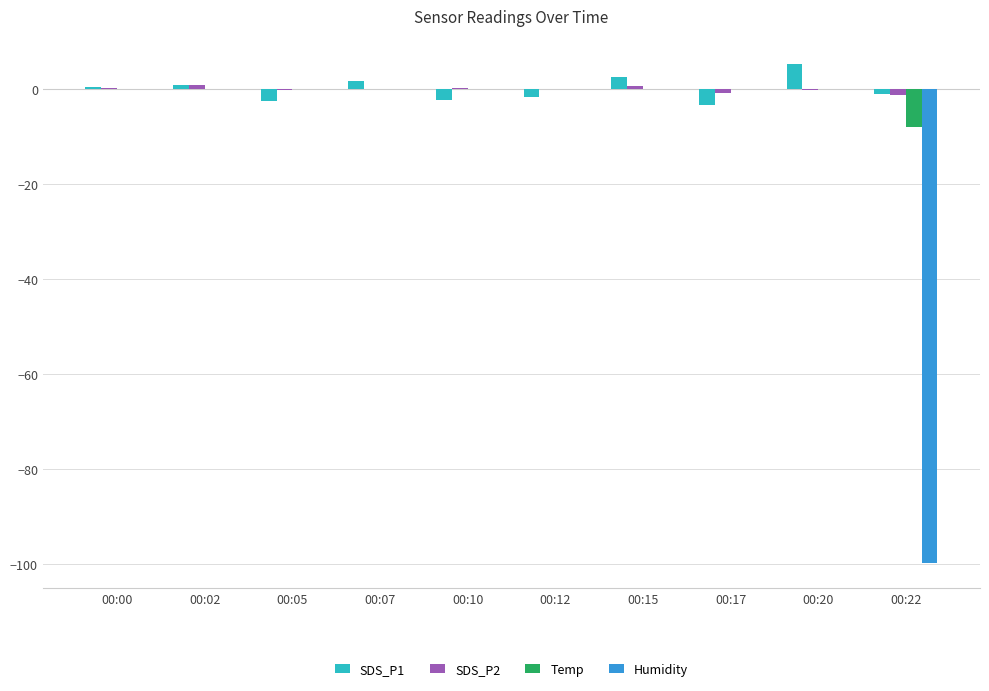

How many groups of bars are there?

10